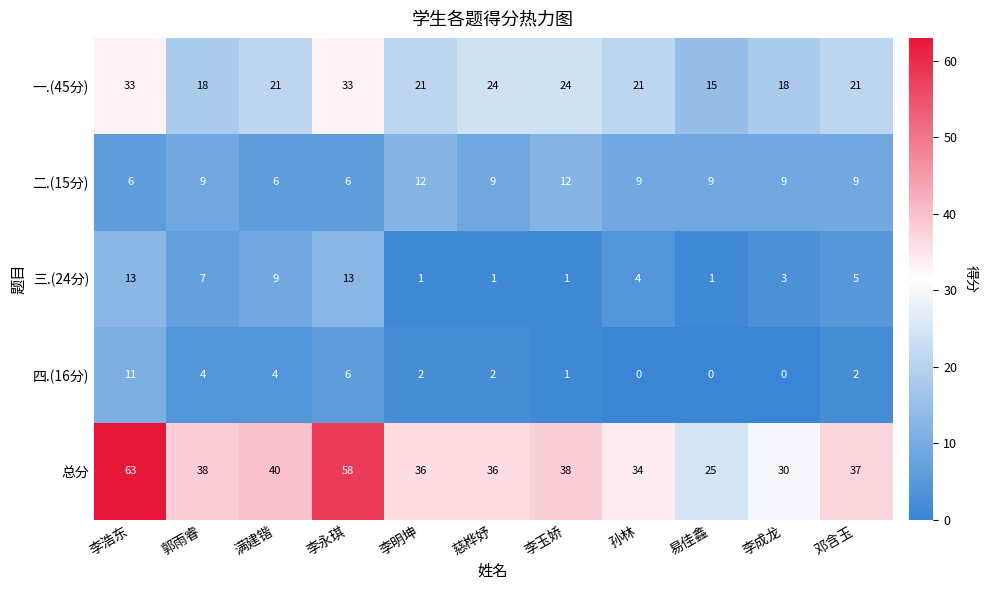

What is the approximate value of 总分 at 郭雨睿, to the nearest 10?

40